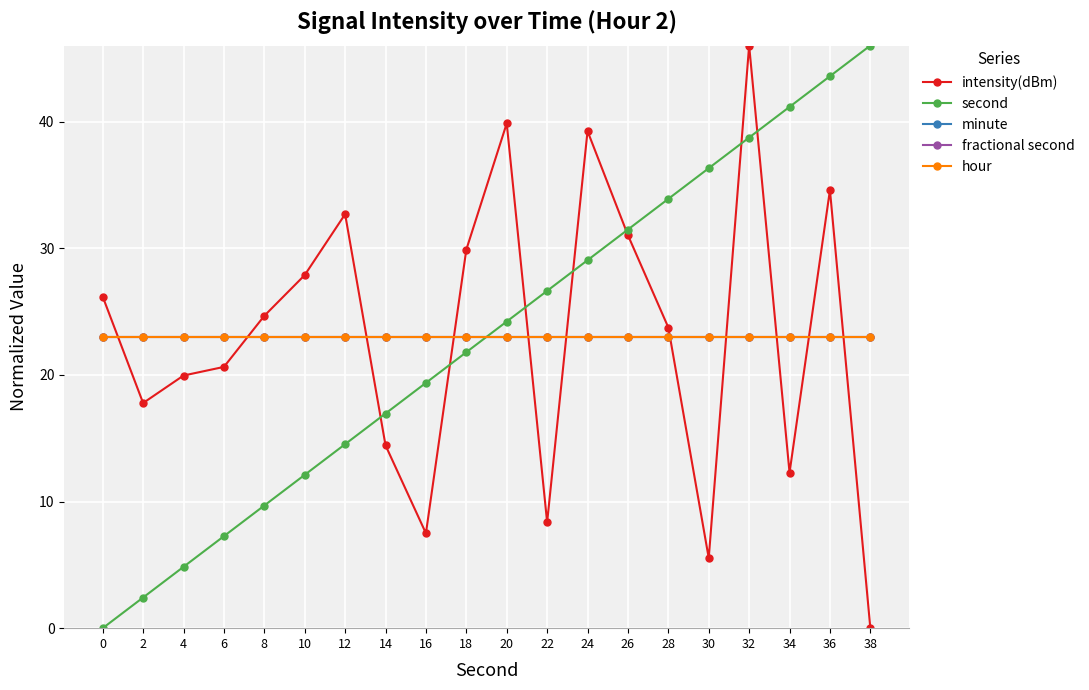

Does the chart display data point markers on the line(s)?

Yes